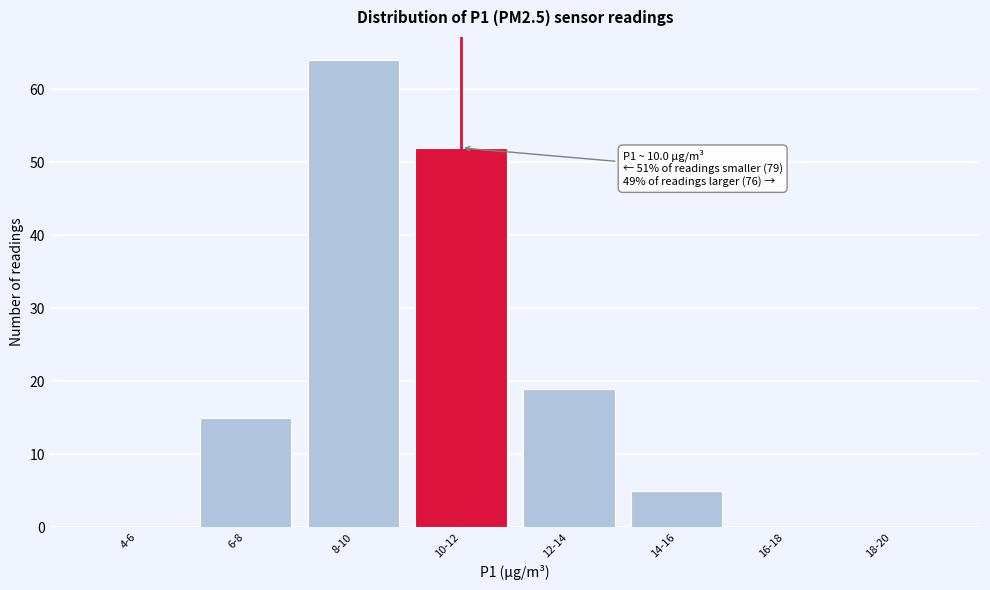

Reading right to left, extract all data points from this chart.

18-20=0	16-18=0	14-16=5	12-14=19	10-12=52	8-10=64	6-8=15	4-6=0